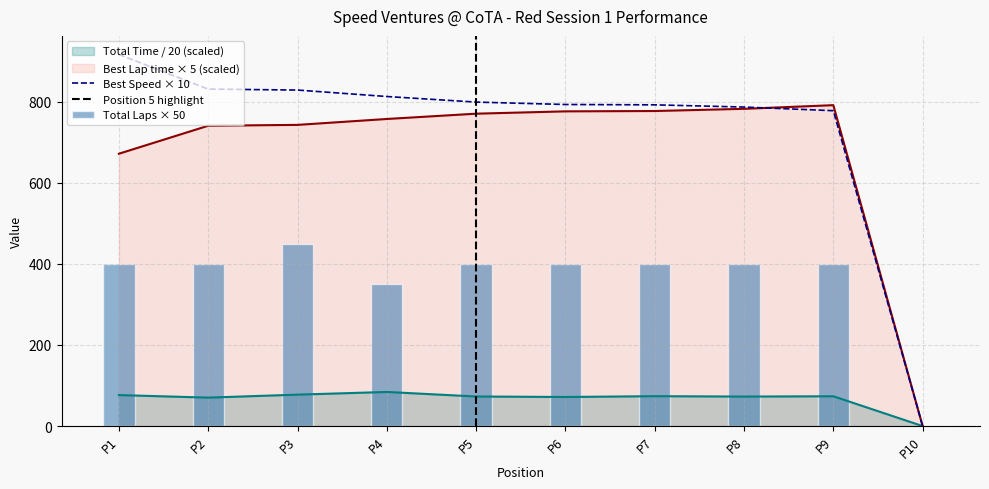

List the series in order of their peak value, highest first.

Best Speed, Best Lap time, Total Laps, Total Time